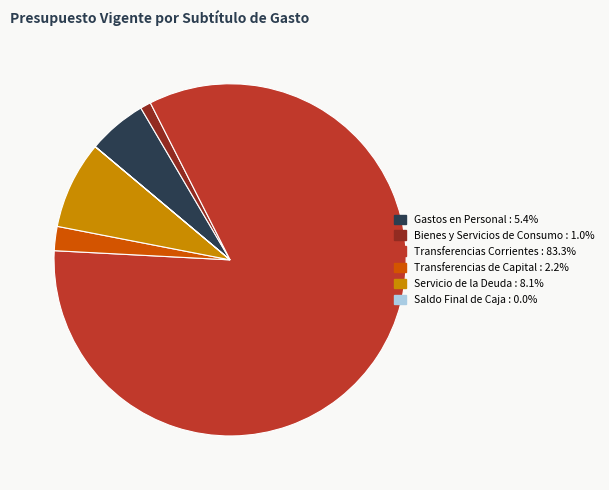

Is there a majority slice in this chart?

Yes